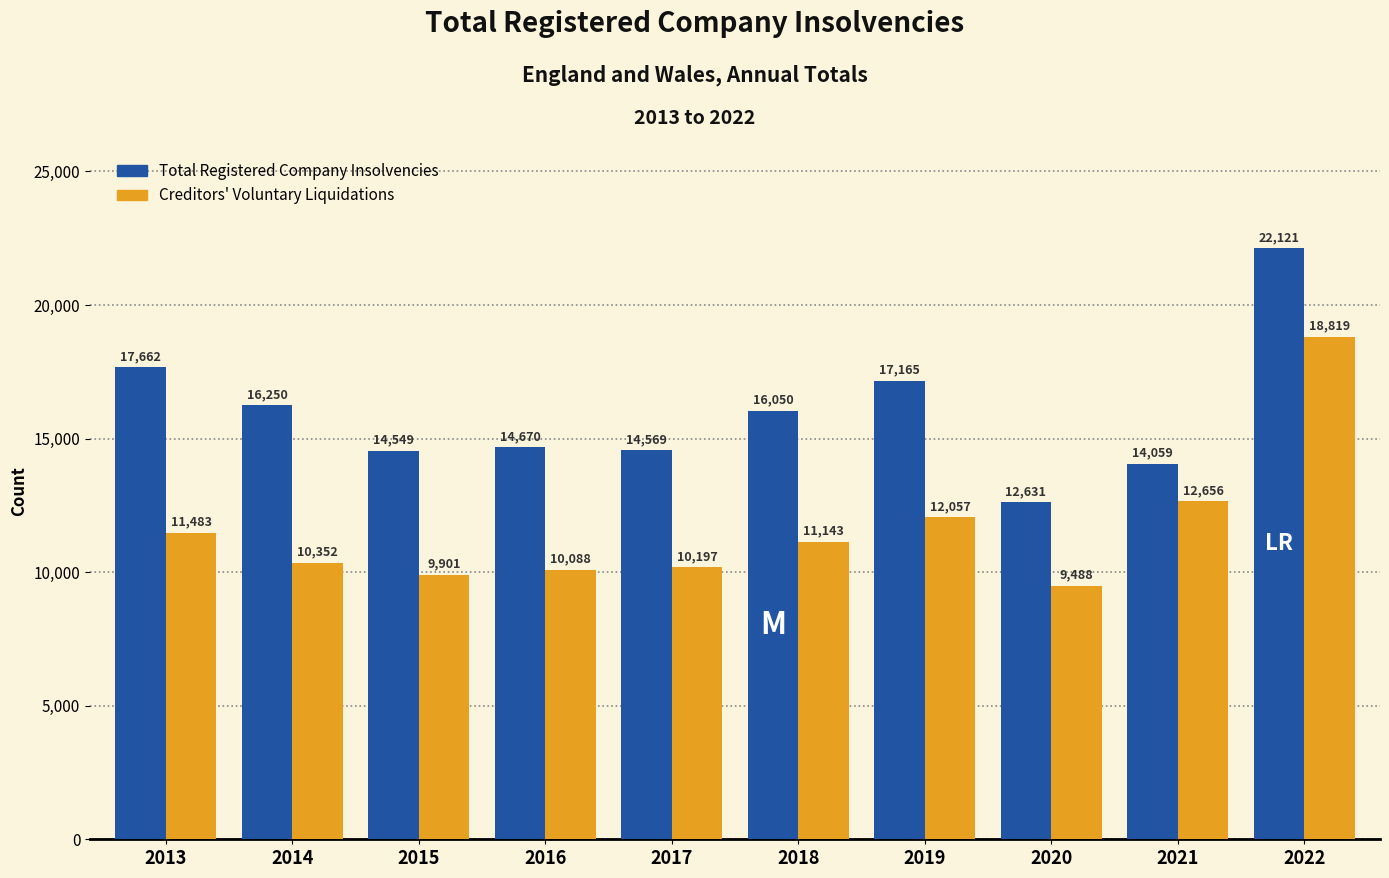

Reading right to left, extract all data points from this chart.

Total Registered Company Insolvencies: 22121	14059	12631	17165	16050	14569	14670	14549	16250	17662
Creditors' Voluntary Liquidations: 18819	12656	9488	12057	11143	10197	10088	9901	10352	11483